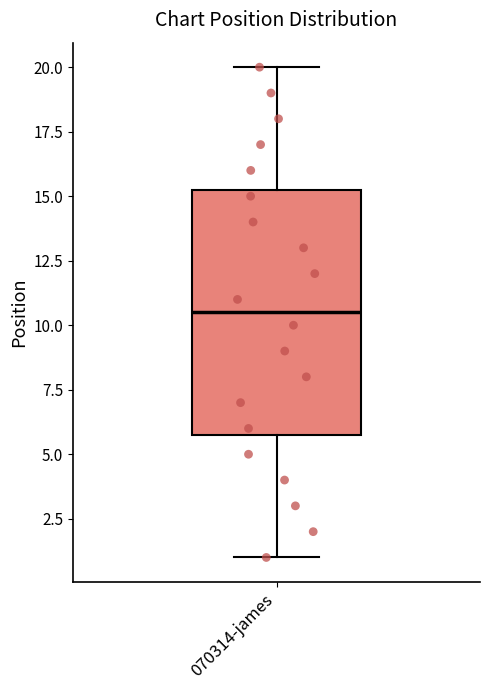

Read this box plot against the y-axis: the position of the median line, the range covered by the box, and the ends of both whiskers. The values are not printed on the chart, so give them approximately, as read against the axis.

median 10.5, box 6.0 to 15.5, whiskers 1.0 to 20.0